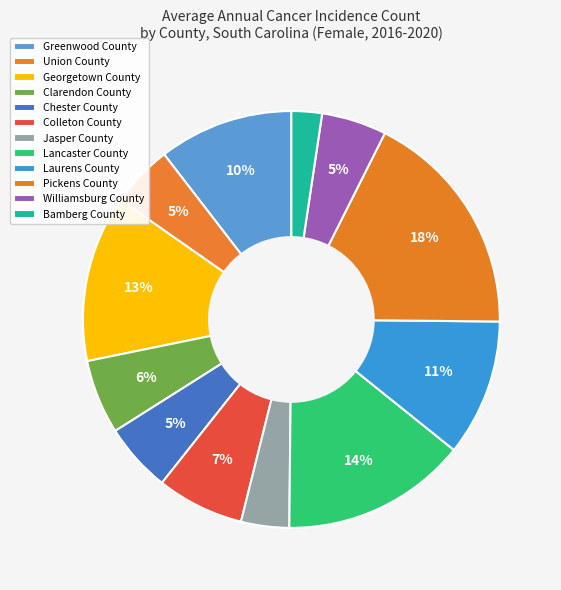

Between Union County and Chester County, which is larger?

Chester County